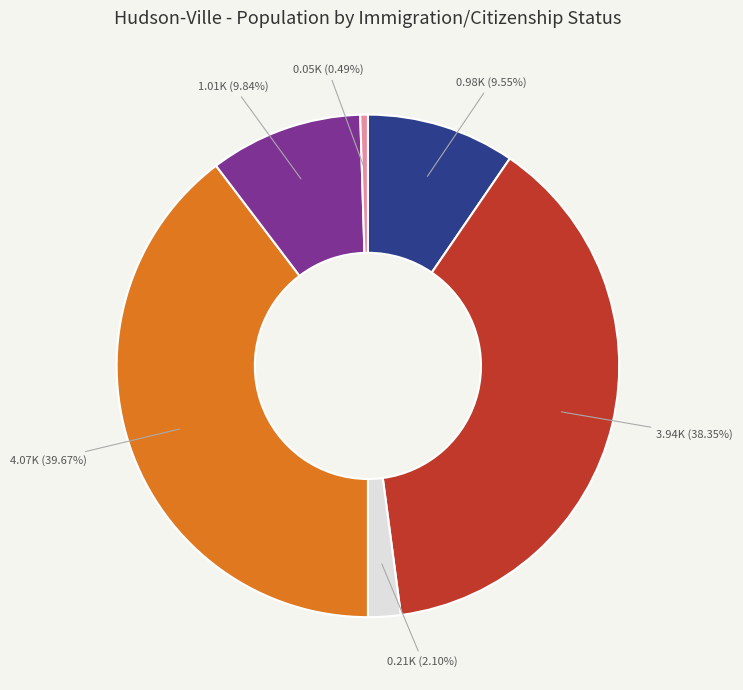

Is there a majority slice in this chart?

No